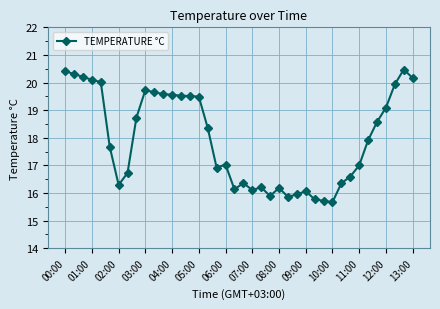

What is the difference between the second highest and second lowest values?

4.7